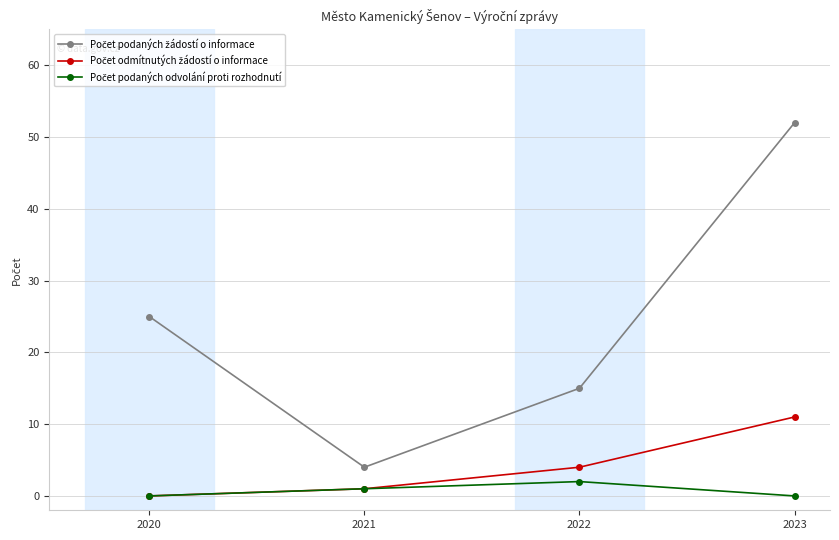

At which category is the sum across all series the highest?

2023